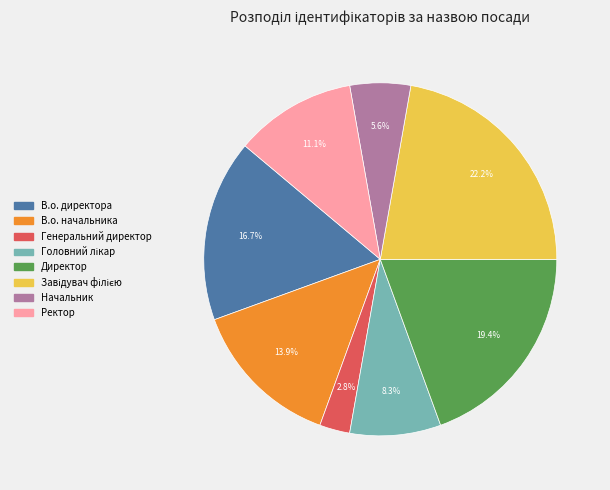

Approximately how many times larger is the value at Директор compared to Начальник?

3.5